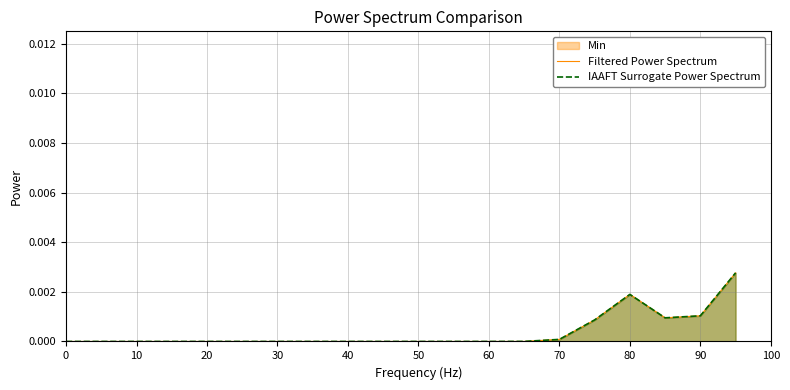

The value of IAAFT Surrogate Power Spectrum at 60 is -0.0. True or false?

False